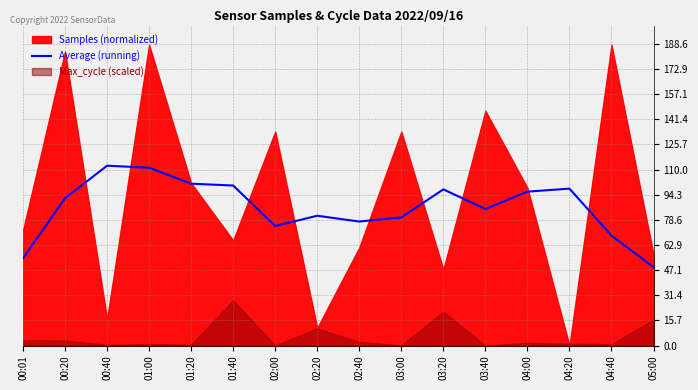

True or false: Average (running) has a value of 27.4 at 05:00.

False